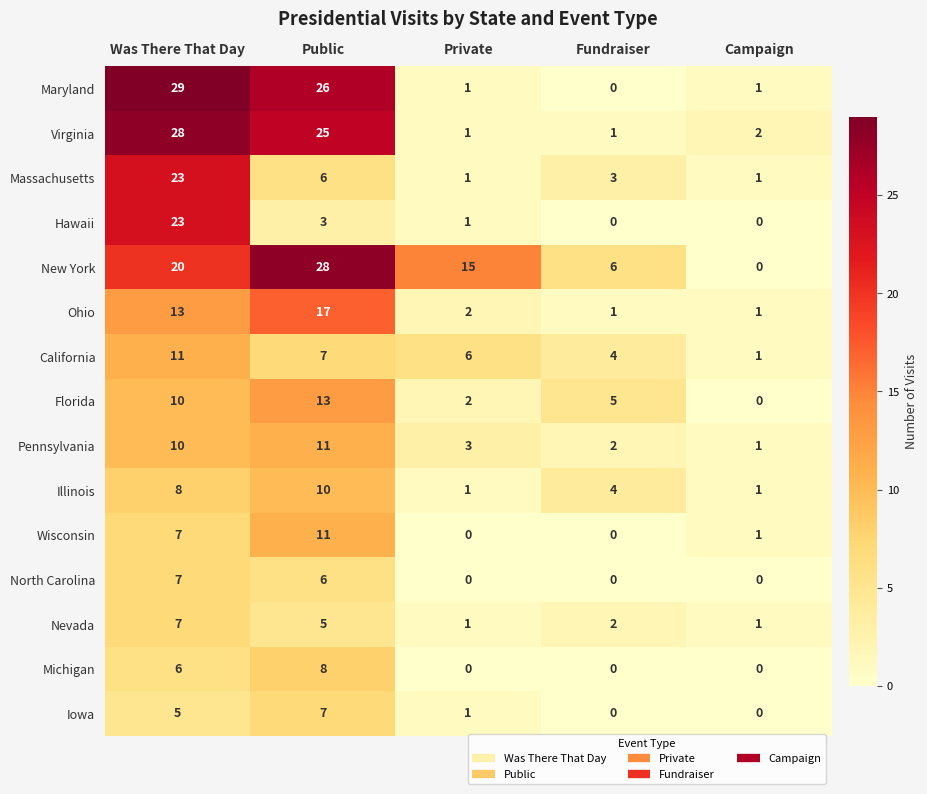

What is the approximate value of Massachusetts at Public?

6